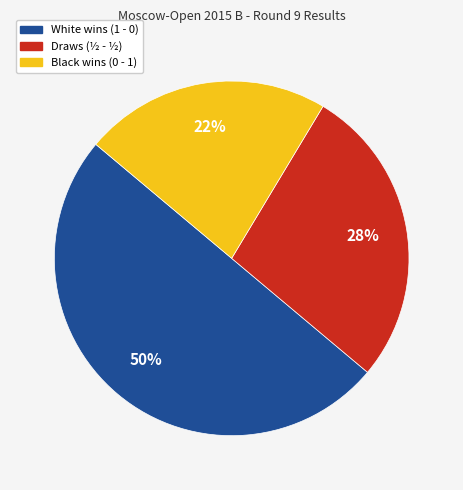

To the nearest percent, what is the average slice percentage?

33%